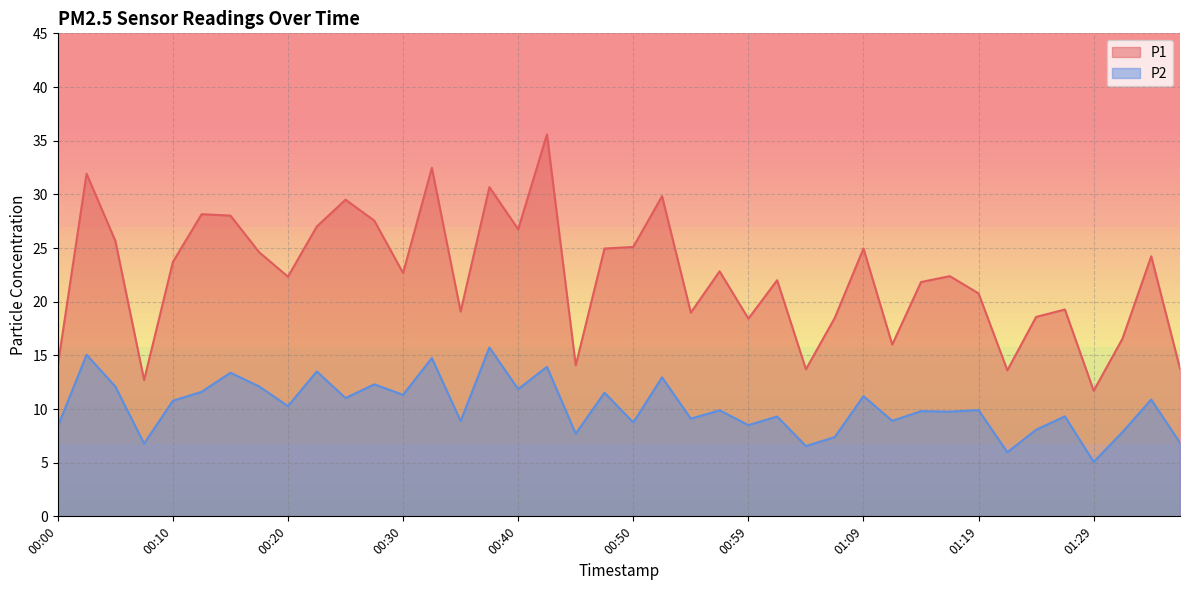

Reading left to right, list all the values displayed in this chart.

P1: 00:00=14.1	00:02=31.9	00:05=25.7	00:07=12.7	00:10=23.7	00:12=28.1	00:15=28.0	00:17=24.6	00:20=22.3	00:22=27.0	00:25=29.5	00:27=27.6	00:30=22.7	00:32=32.5	00:35=19.1	00:37=30.7	00:40=26.8	00:42=35.6	00:45=14.1	00:47=24.9	00:50=25.1	00:52=29.8	00:54=19.0	00:57=22.8	00:59=18.4	01:02=22.0	01:04=13.7	01:07=18.5	01:09=24.9	01:12=16.0	01:14=21.8	01:16=22.4	01:19=20.8	01:21=13.6	01:24=18.6	01:26=19.3	01:29=11.7	01:31=16.6	01:33=24.2	01:36=13.8
P2: 00:00=8.4	00:02=15.1	00:05=12.1	00:07=6.8	00:10=10.8	00:12=11.6	00:15=13.4	00:17=12.1	00:20=10.3	00:22=13.5	00:25=11.0	00:27=12.3	00:30=11.3	00:32=14.8	00:35=8.9	00:37=15.7	00:40=11.8	00:42=13.9	00:45=7.7	00:47=11.5	00:50=8.8	00:52=12.9	00:54=9.1	00:57=9.9	00:59=8.5	01:02=9.3	01:04=6.5	01:07=7.4	01:09=11.2	01:12=8.9	01:14=9.8	01:16=9.8	01:19=9.9	01:21=6.0	01:24=8.1	01:26=9.3	01:29=5.1	01:31=7.8	01:33=10.9	01:36=6.8